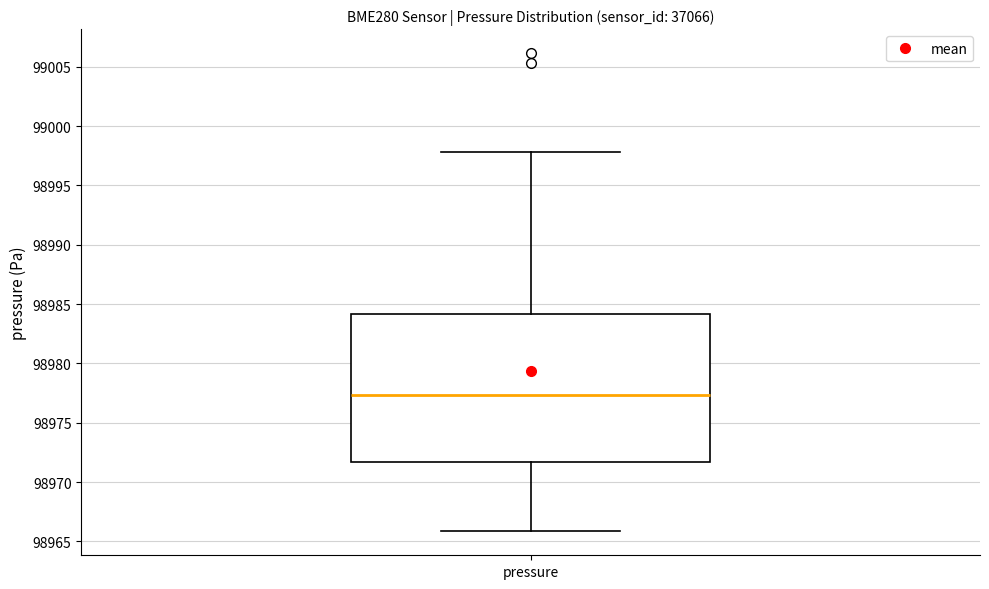

Read this box plot against the y-axis: the position of the median line, the range covered by the box, and the ends of both whiskers. The values are not printed on the chart, so give them approximately, as read against the axis.

median 98977.5, box 98971.5 to 98984.0, whiskers 98966.0 to 98998.0